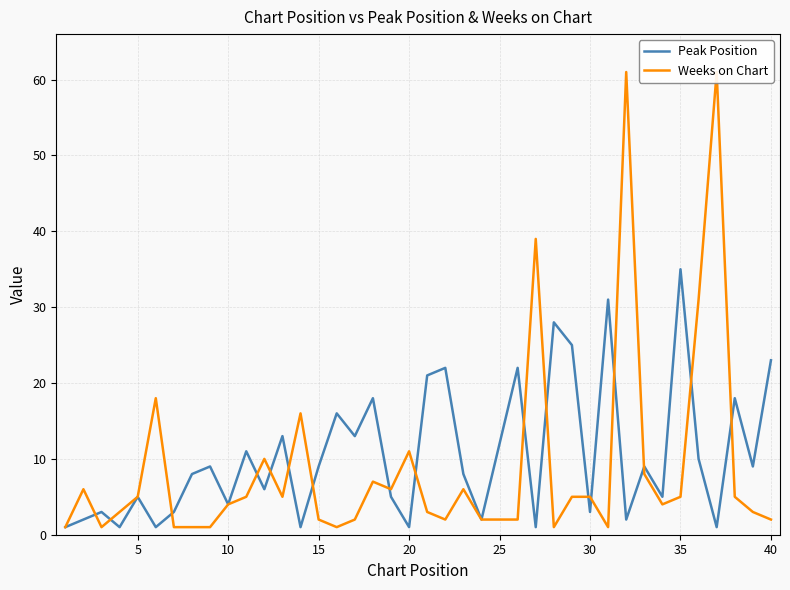

The value of Weeks on Chart at 33 is 4. True or false?

True